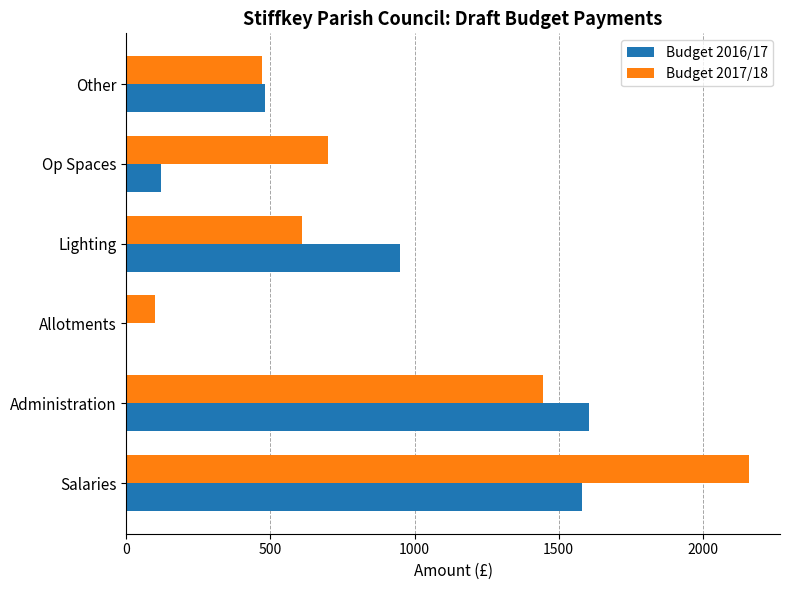

Is it true that Budget 2016/17 equals 480 at Other?

True